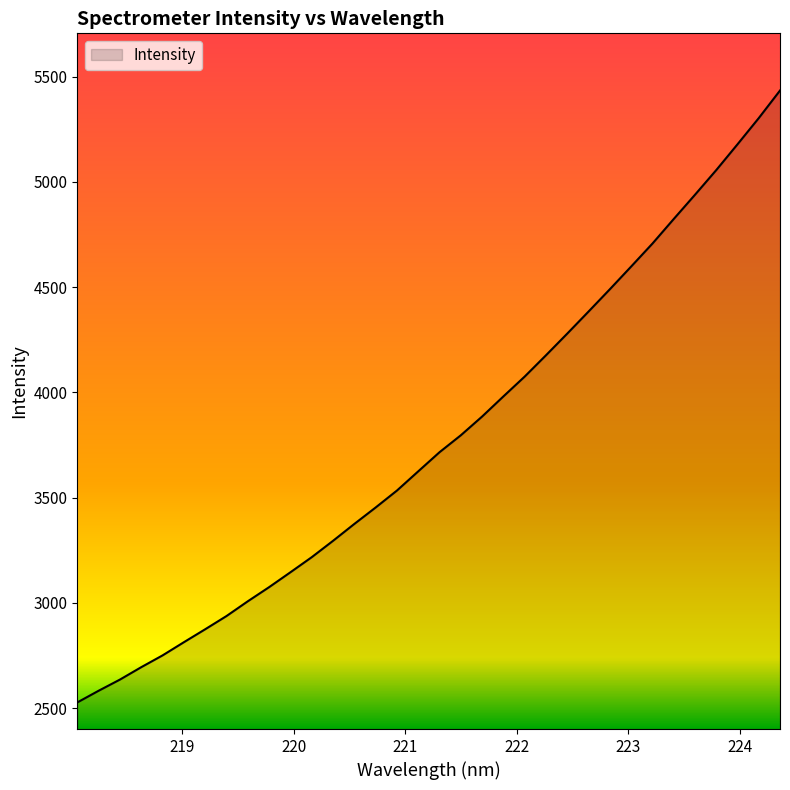

How many lines are shown in the chart?

1